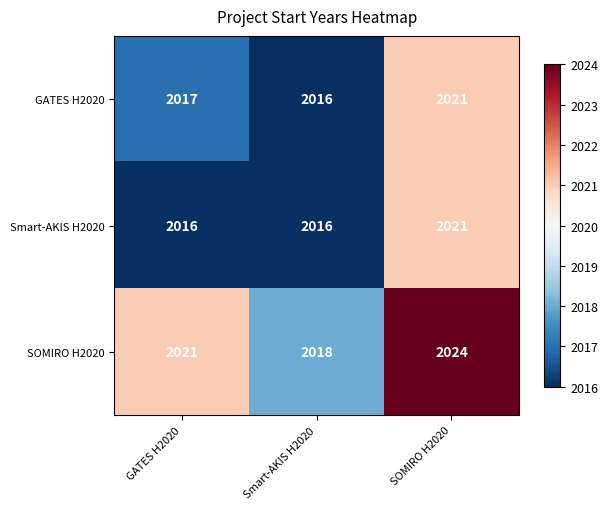

Where is GATES H2020 nearest to the value 2018?

GATES H2020